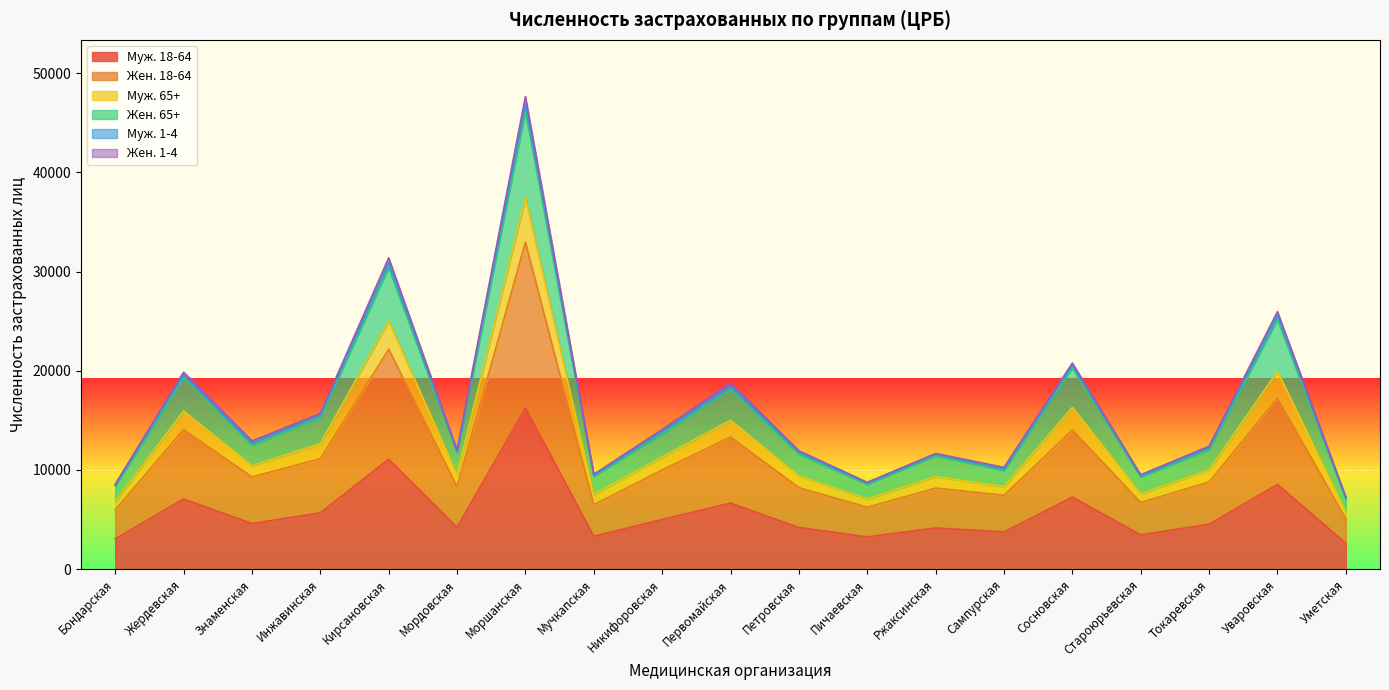

At which category is the sum across all series the highest?

Моршанская